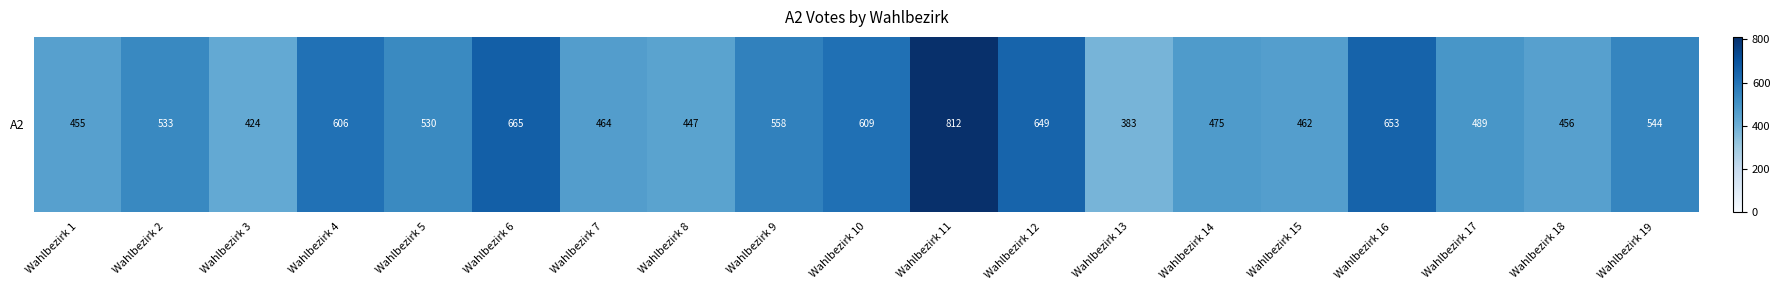

Which category has the highest value across all series?

Wahlbezirk 11